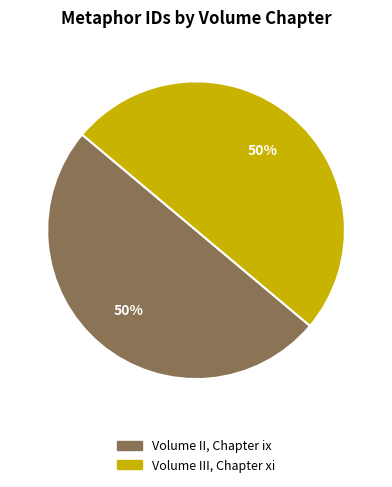

How many segments does this pie chart have?

2